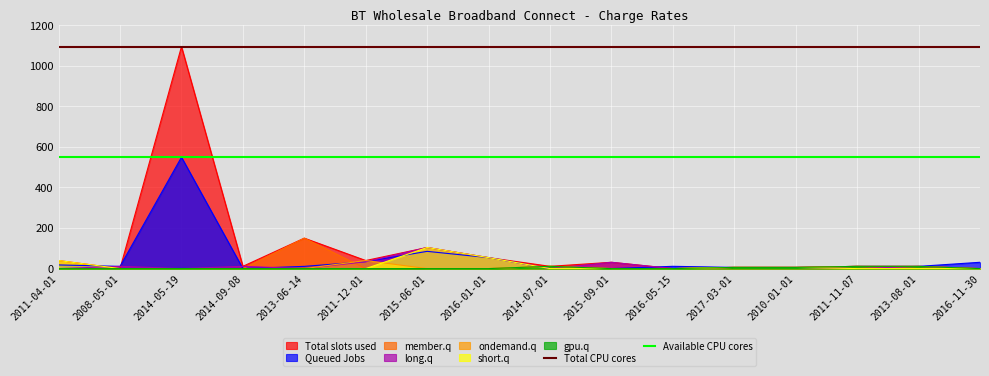

True or false: Available CPU cores and Total CPU cores cross at least once.

False